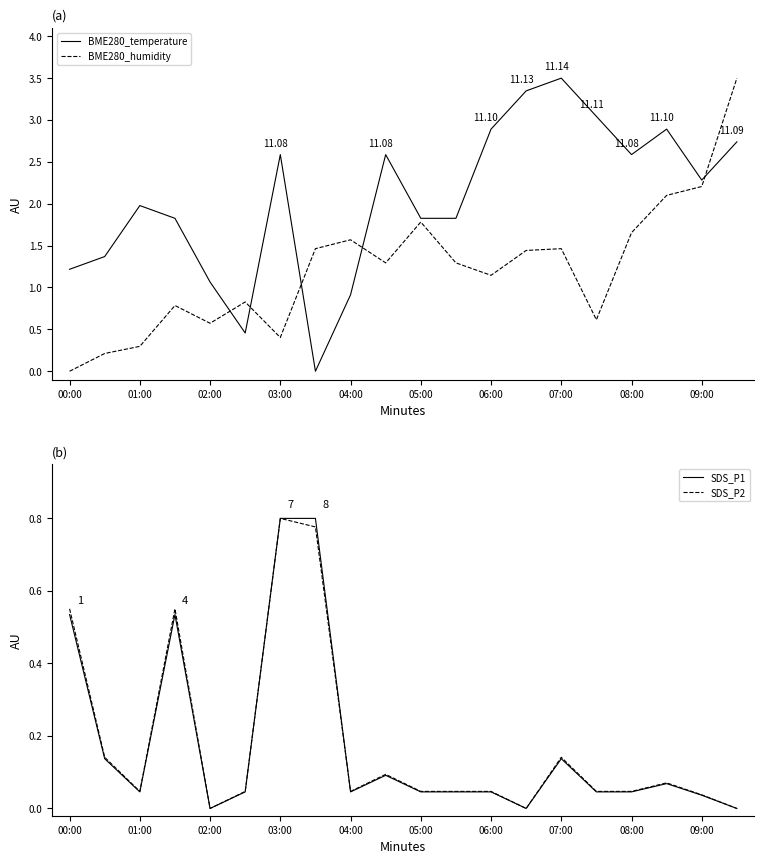

True or false: BME280_humidity and BME280_temperature cross at least once.

True